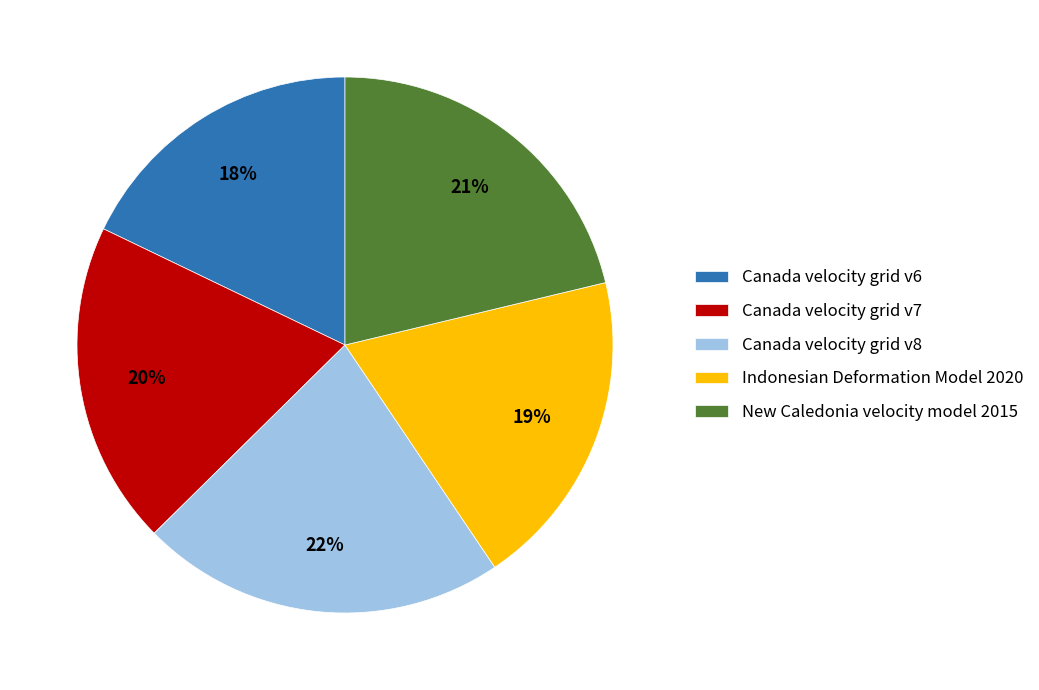

What is the smallest slice in the pie chart?

Canada velocity grid v6